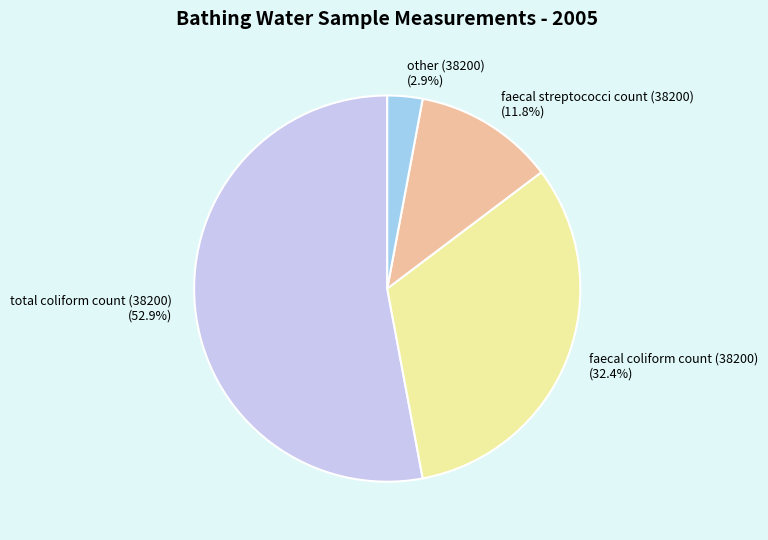

Which has a higher value, faecal coliform count (38200) or faecal streptococci count (38200)?

faecal coliform count (38200)